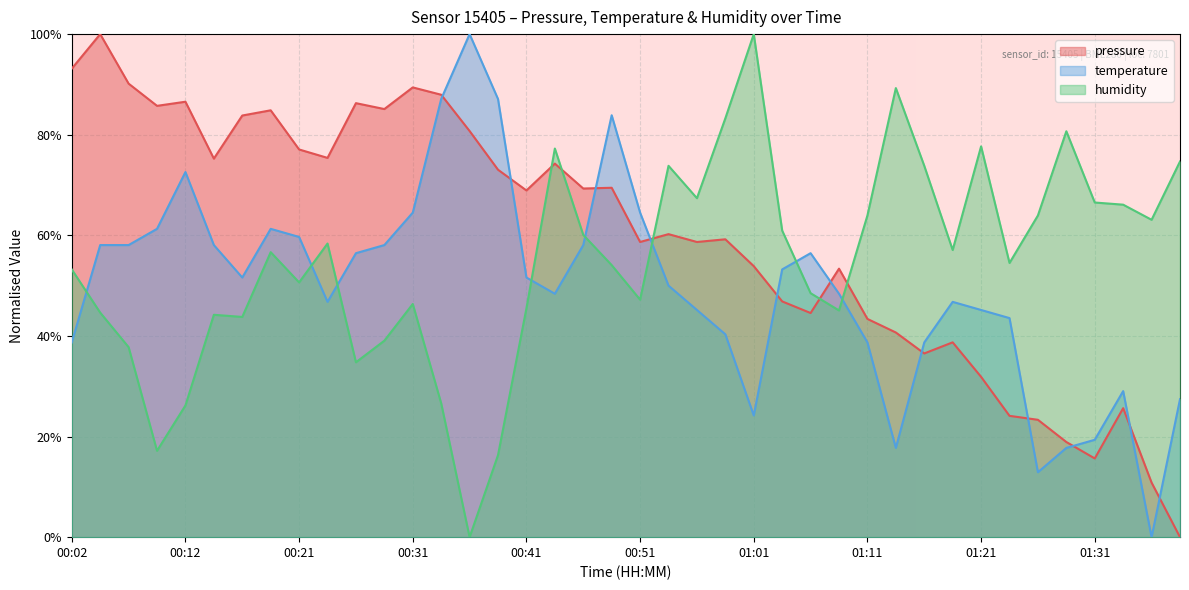

List the series in order of their overall mean, lowest first.

temperature, humidity, pressure